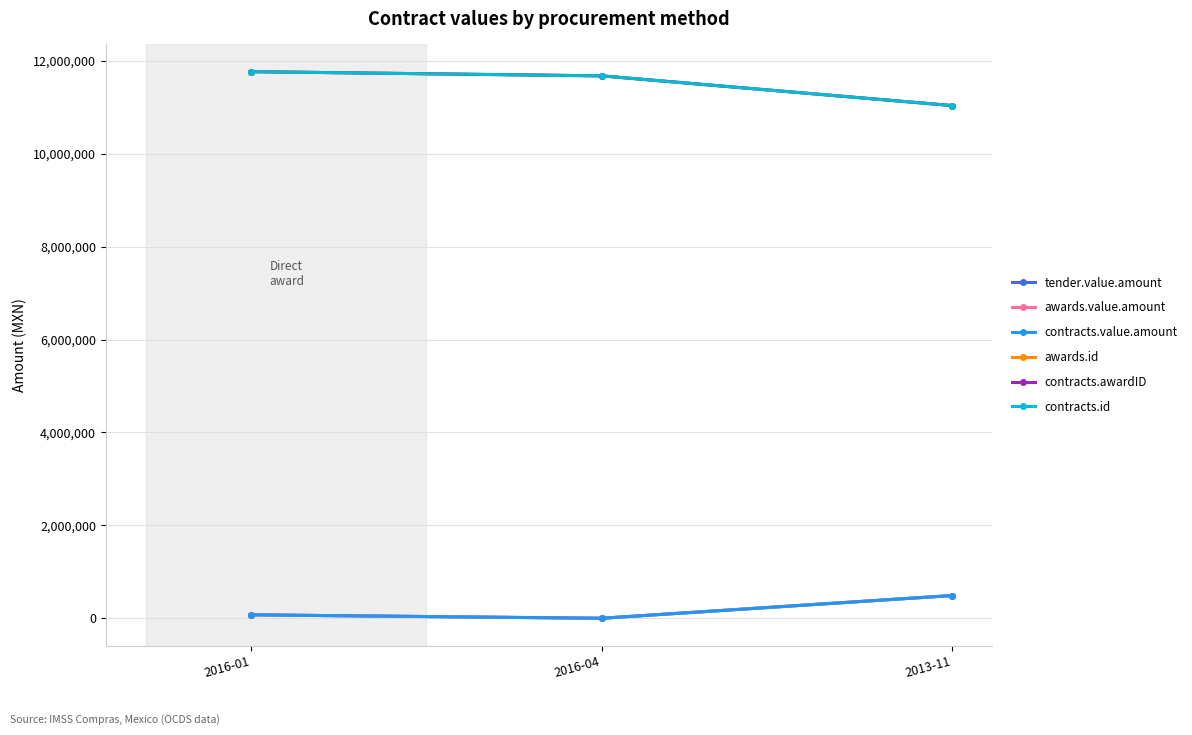

Reading left to right, what are all the values shown in this chart?

tender.value.amount: 2016-01=74704	2016-04=420	2013-11=489259
awards.value.amount: 2016-01=74704	2016-04=420	2013-11=489259
contracts.value.amount: 2016-01=74704	2016-04=420	2013-11=489259
awards.id: 2016-01=11764961	2016-04=11674783	2013-11=11035607
contracts.awardID: 2016-01=11764961	2016-04=11674783	2013-11=11035607
contracts.id: 2016-01=11764961	2016-04=11674783	2013-11=11035607